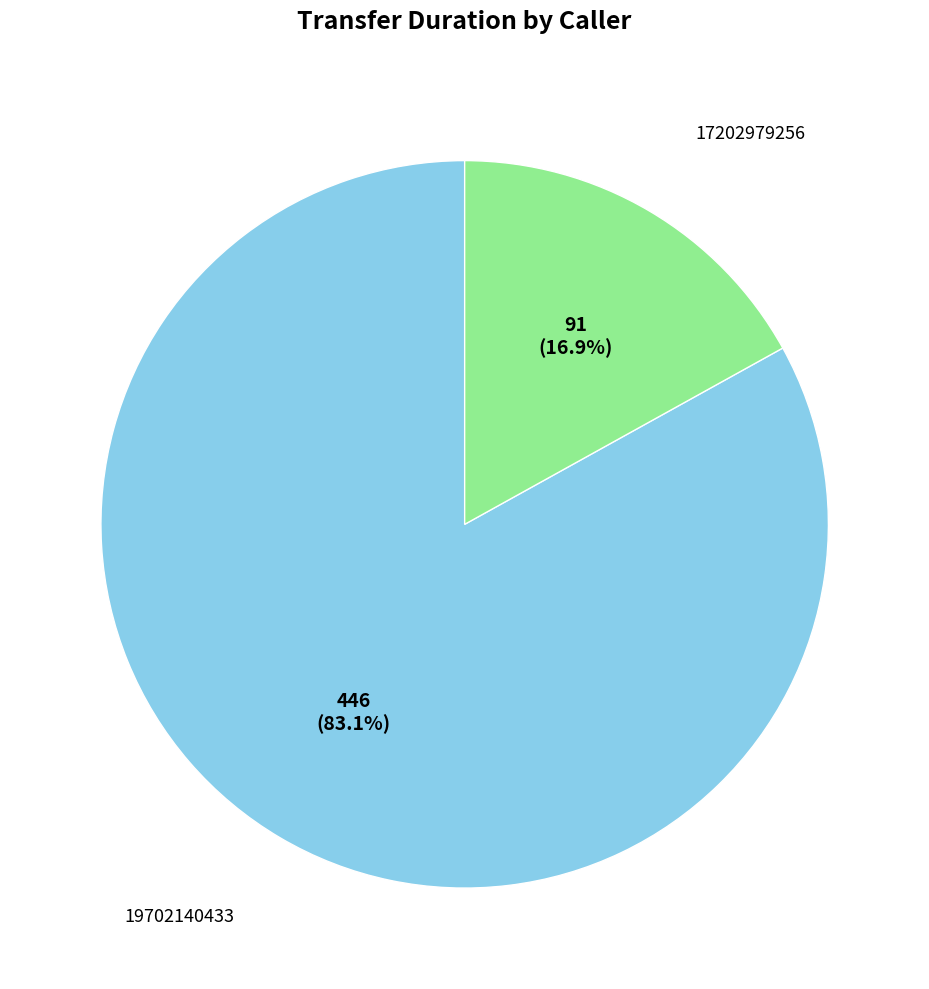

Is there a majority slice in this chart?

Yes